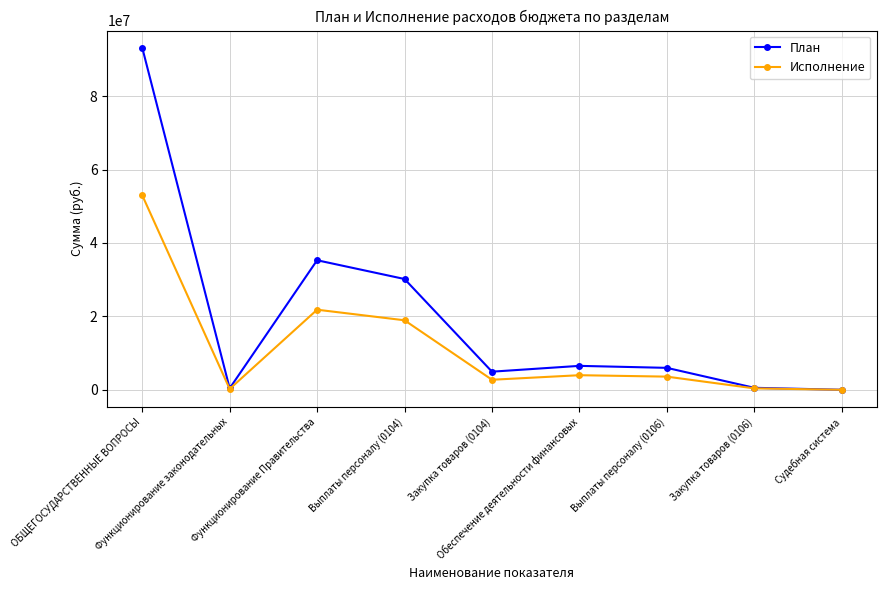

Rank the series by their average value, from highest to lowest.

План, Исполнение